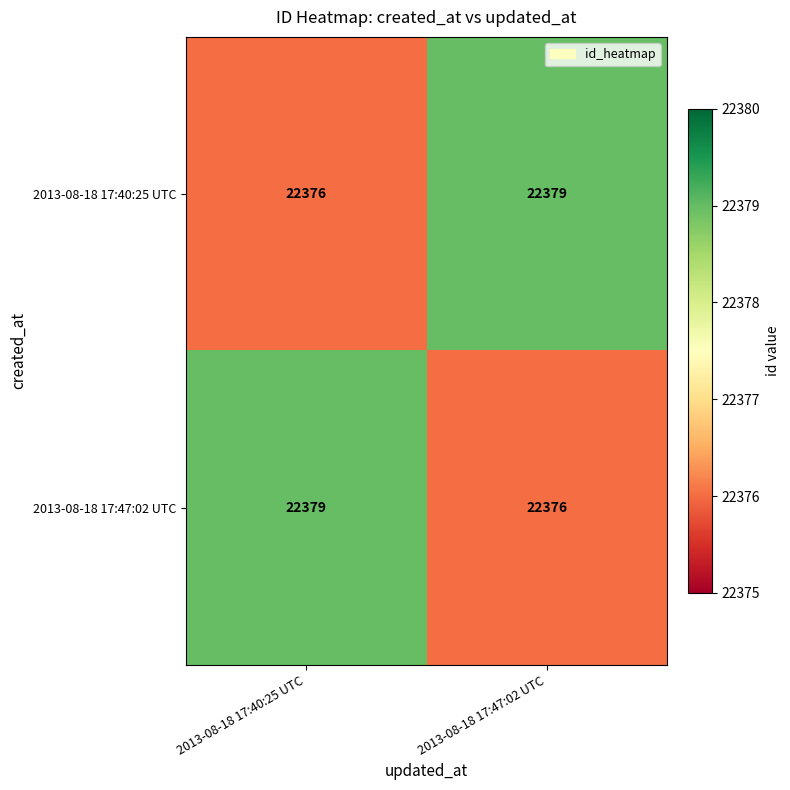

At 2013-08-18 17:40:25 UTC, list the series in order from smallest to largest.

2013-08-18 17:40:25 UTC, 2013-08-18 17:47:02 UTC